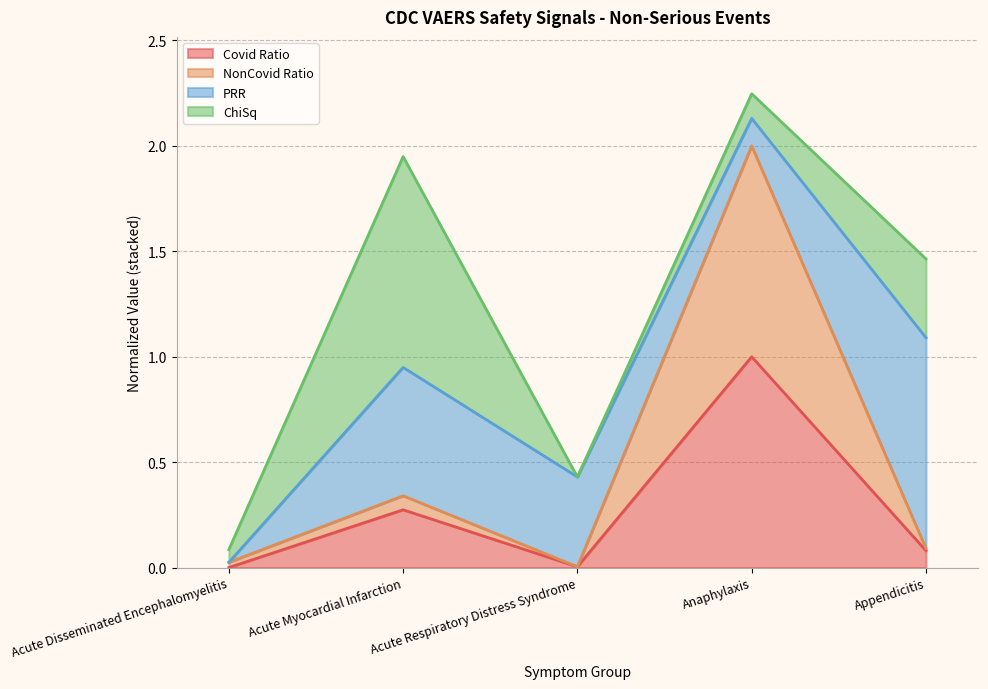

The Covid Ratio series shows 0.0 at Acute Respiratory Distress Syndrome. True or false?

True